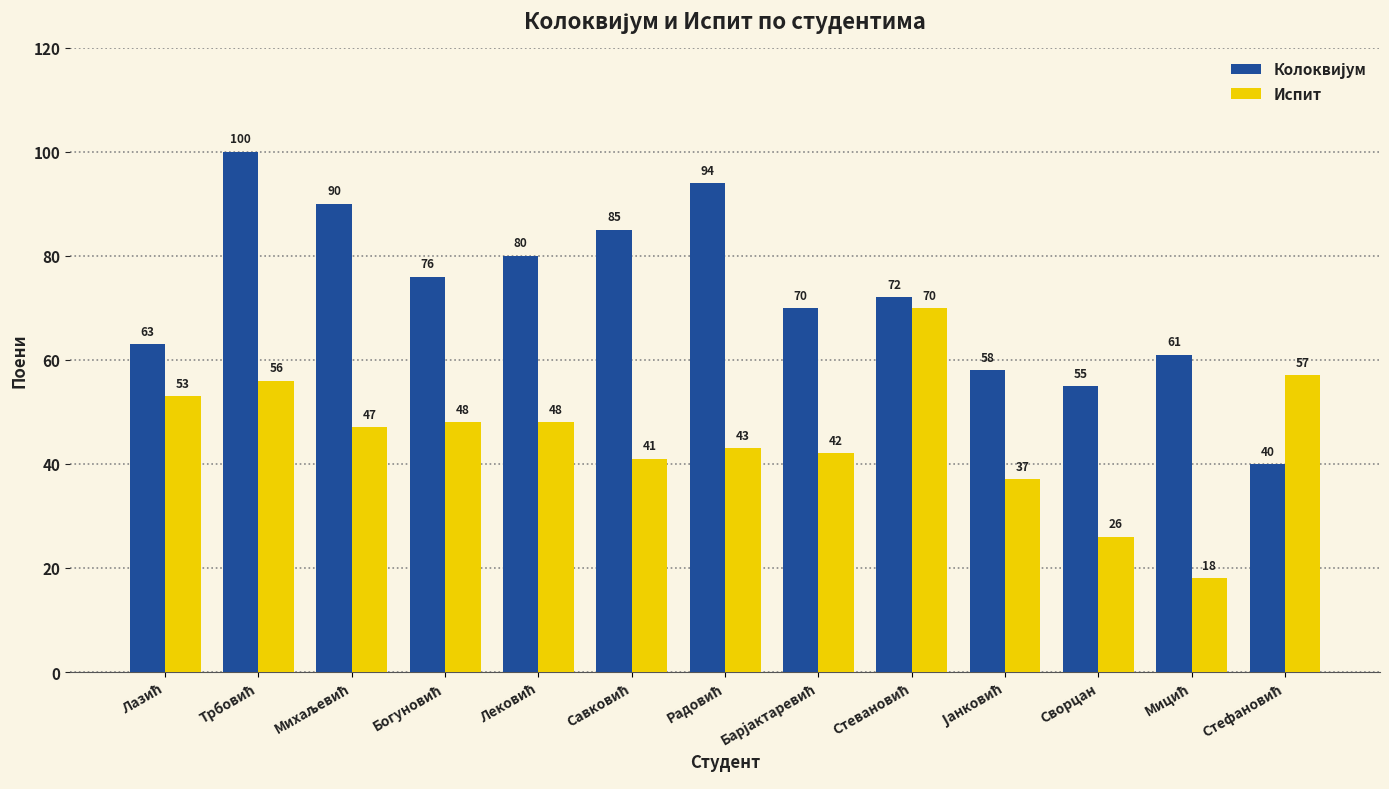

What is the maximum value for Испит?

70